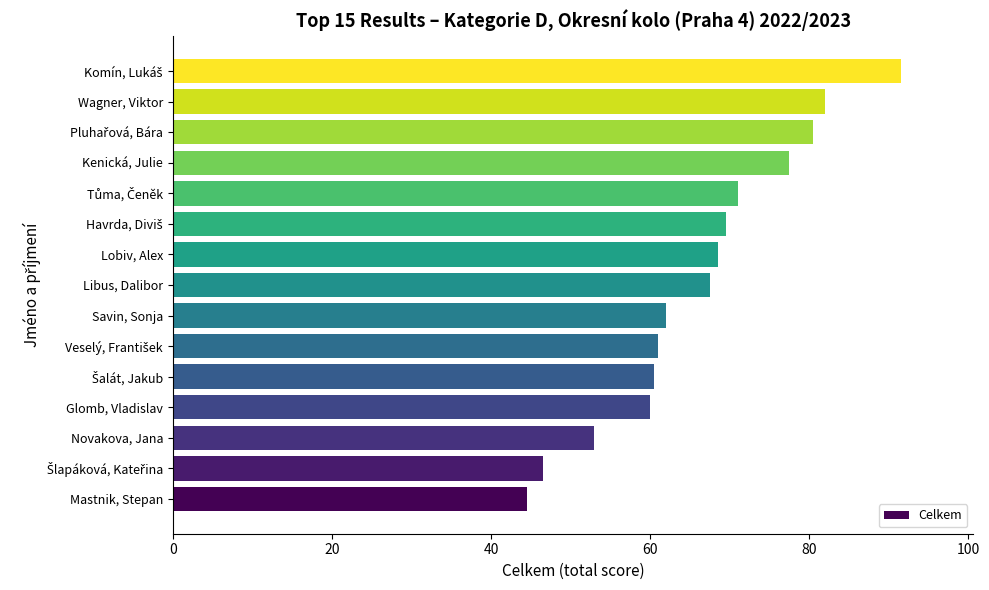

The value at Libus, Dalibor is 67.5. True or false?

True